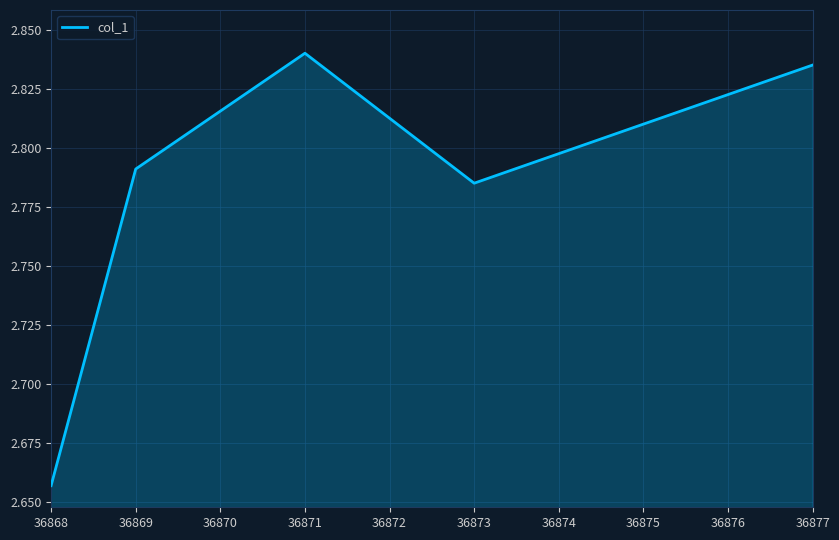

The value at 36869 is 1.1. True or false?

False